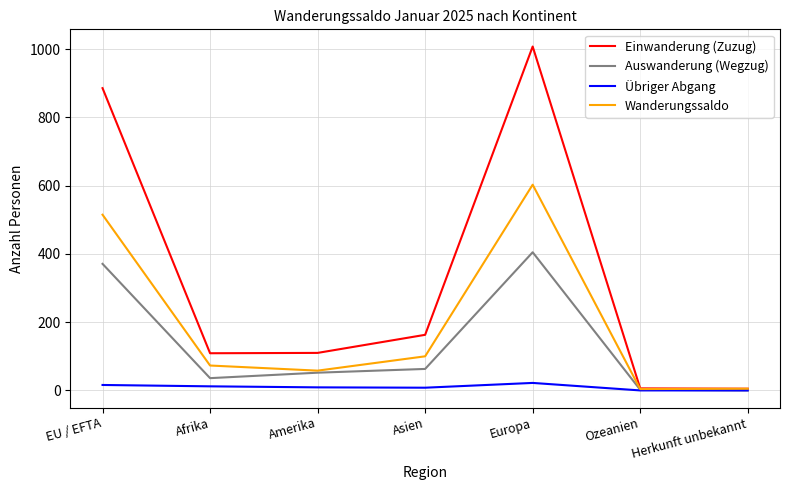

Rank the series by their average value, from highest to lowest.

Einwanderung (Zuzug), Wanderungssaldo, Auswanderung (Wegzug), Übriger Abgang